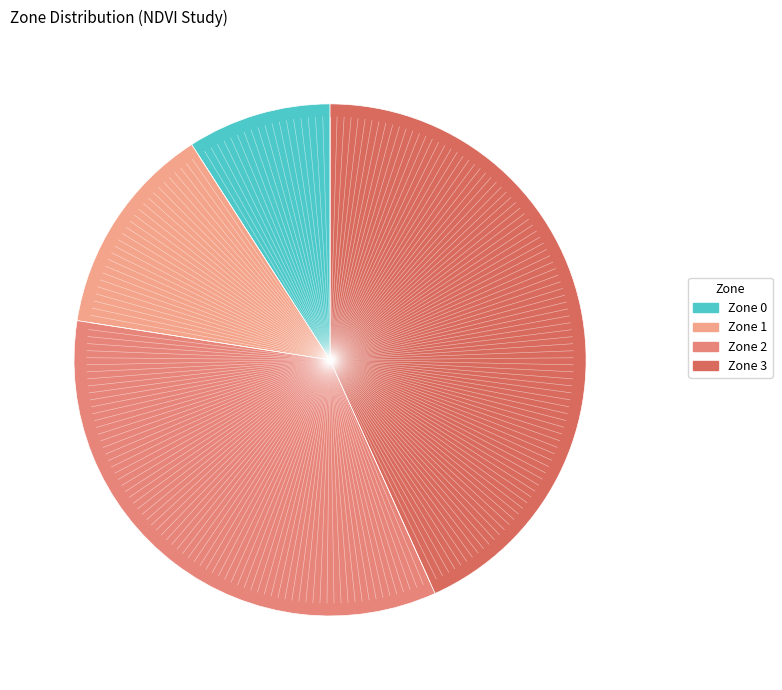

Which slice is the smallest?

Zone 0